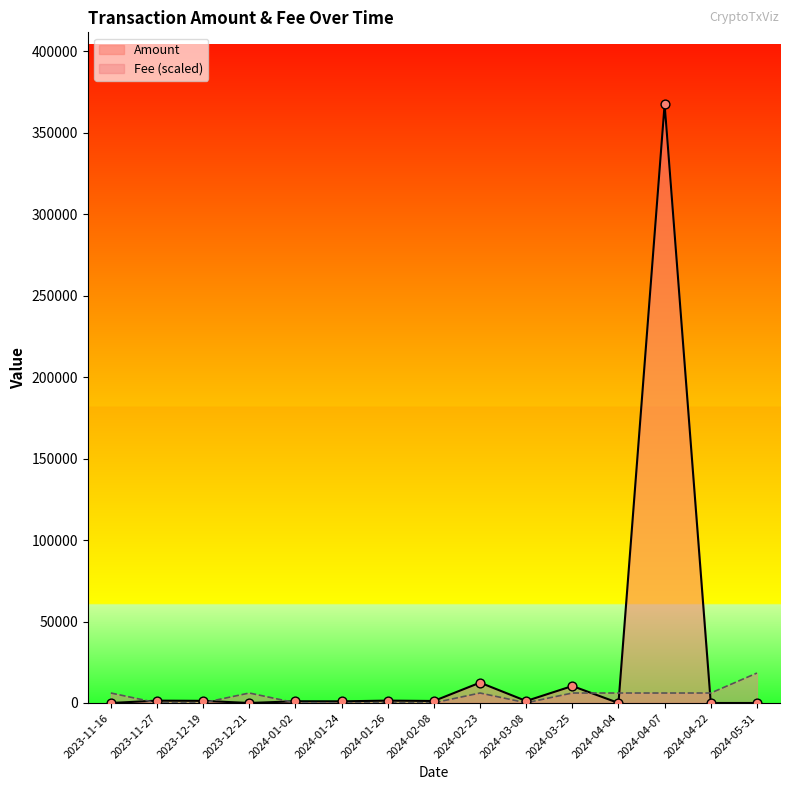

Is the value of Amount at 2023-12-21 greater than the value of Fee at 2024-03-25?

No